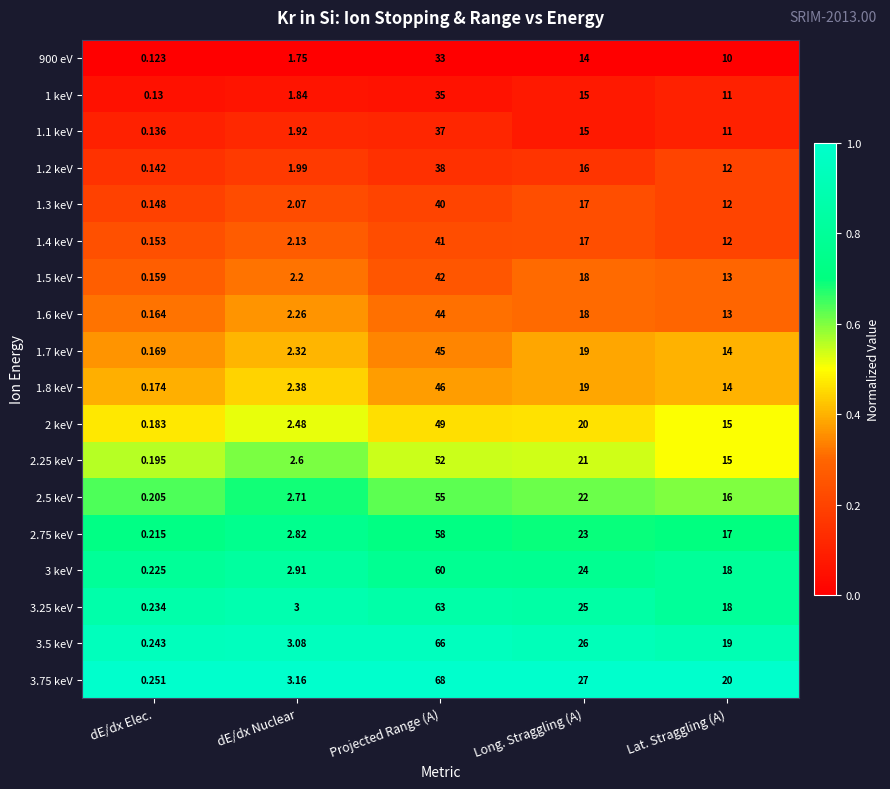

At which category is the sum across all series the highest?

Projected Range (A)